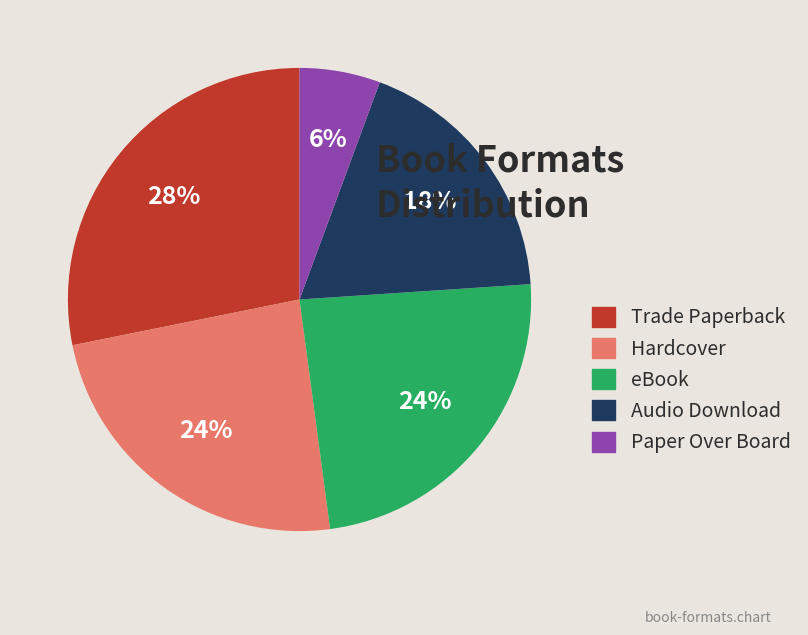

Do Hardcover and eBook together represent more than half of the pie?

No